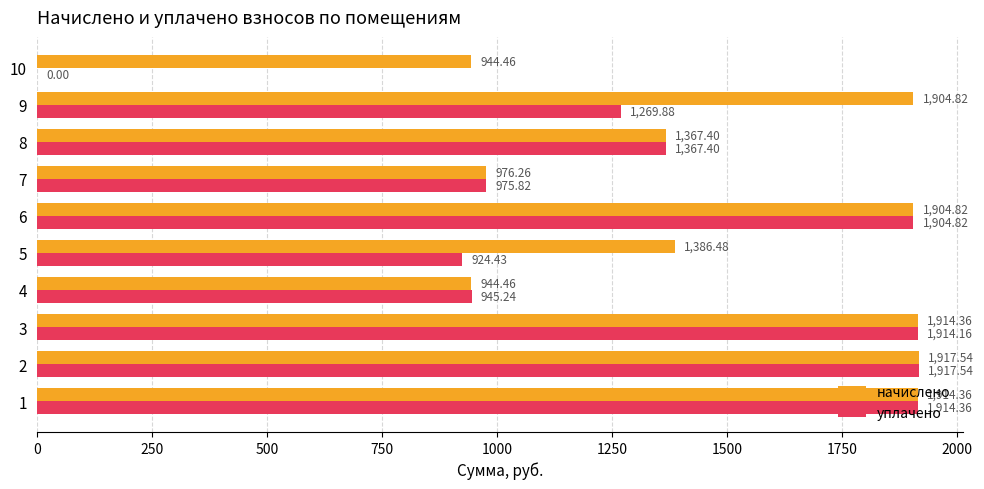

Which series changed the most between 8 and 10?

уплачено